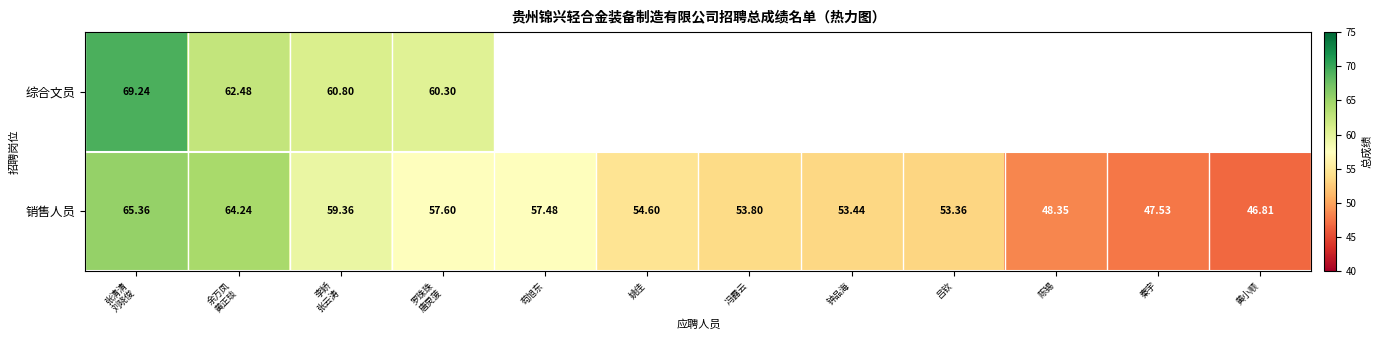

True or false: 销售人员 has a value of 73.0 at 陈锡.

False